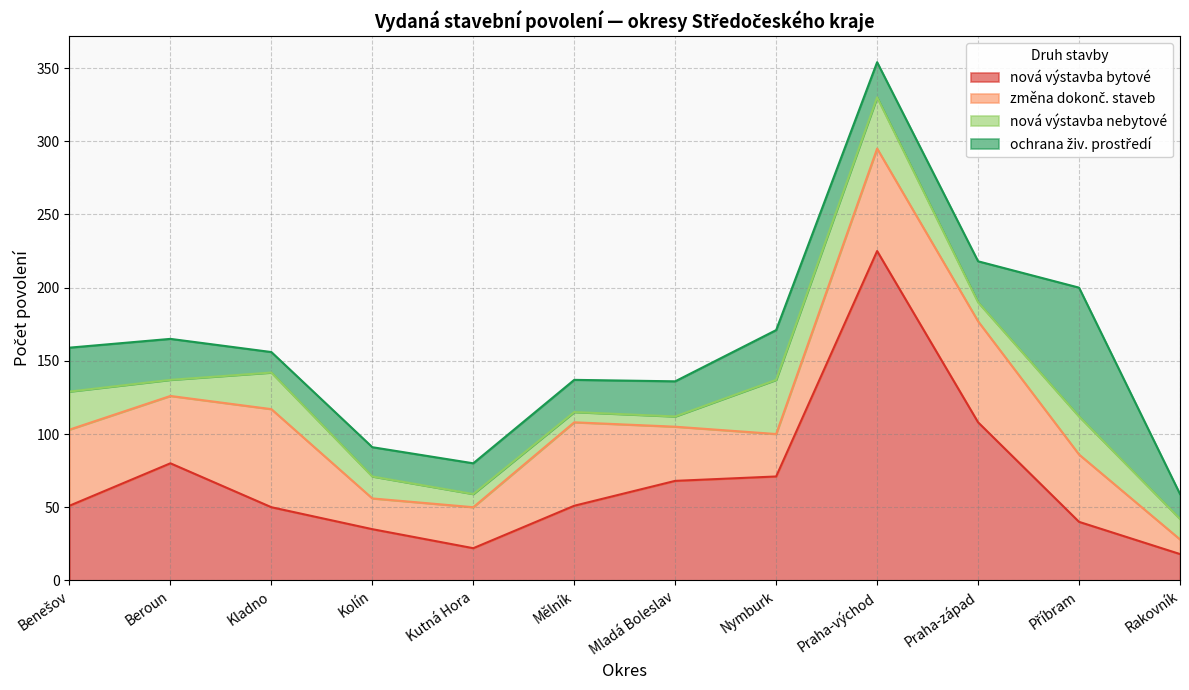

The ochrana živ. prostředí series shows 28 at Beroun. True or false?

True